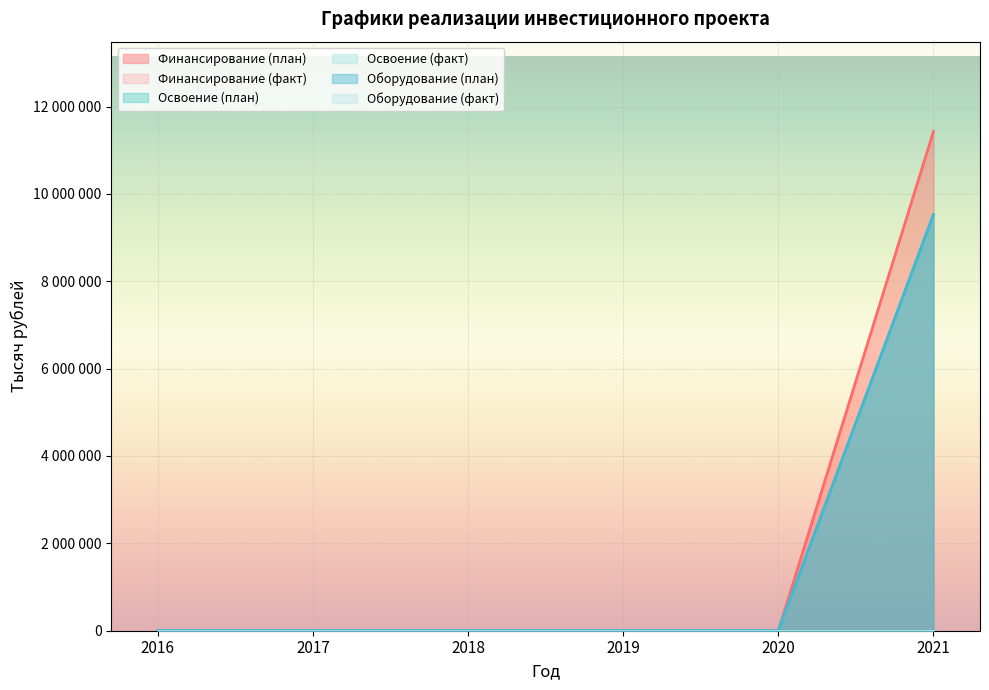

True or false: Оборудование (план) and Финансирование (план) cross at least once.

False